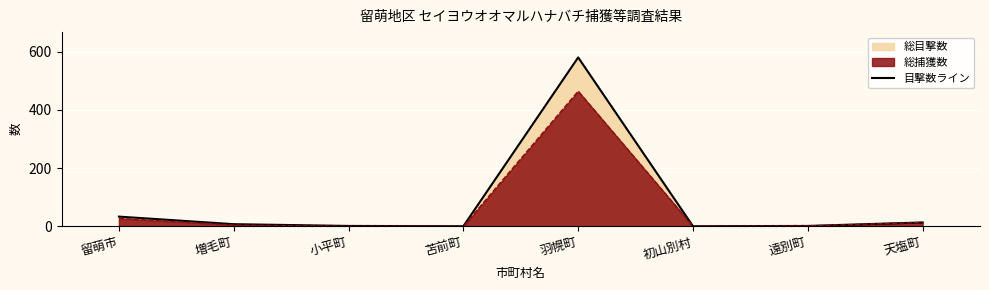

What is the maximum value shown in the chart?

580